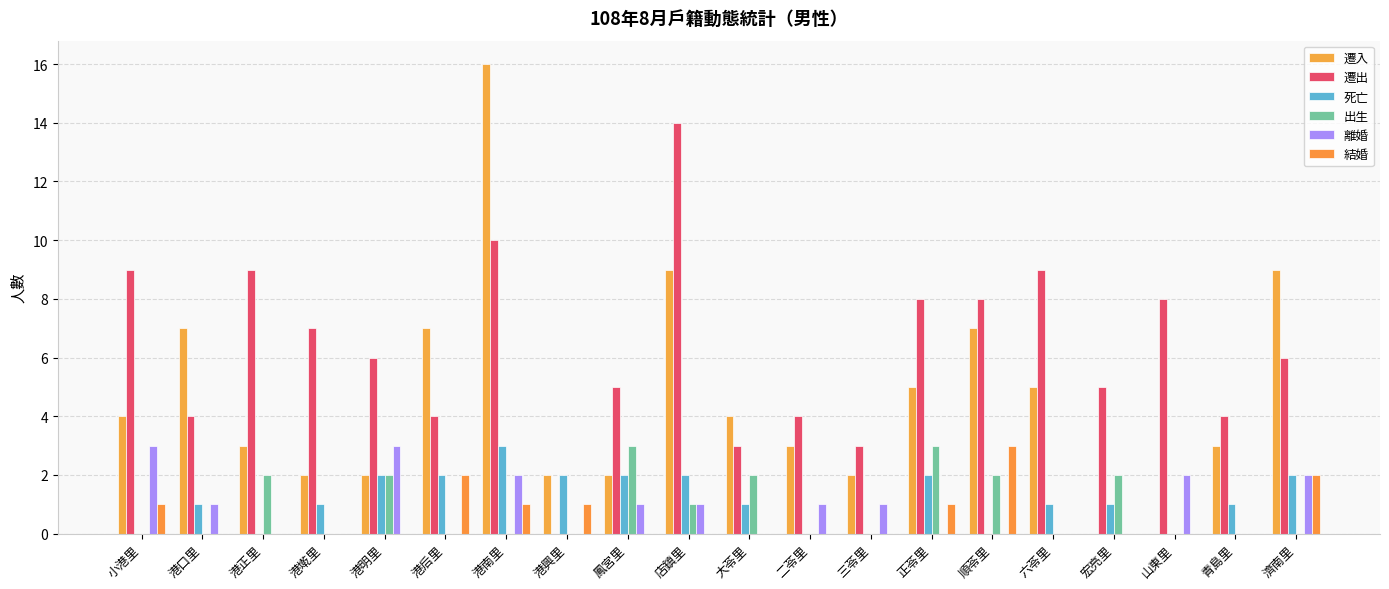

Rank the series at 順苓里 from highest to lowest value.

遷出, 遷入, 結婚, 出生, 死亡, 離婚